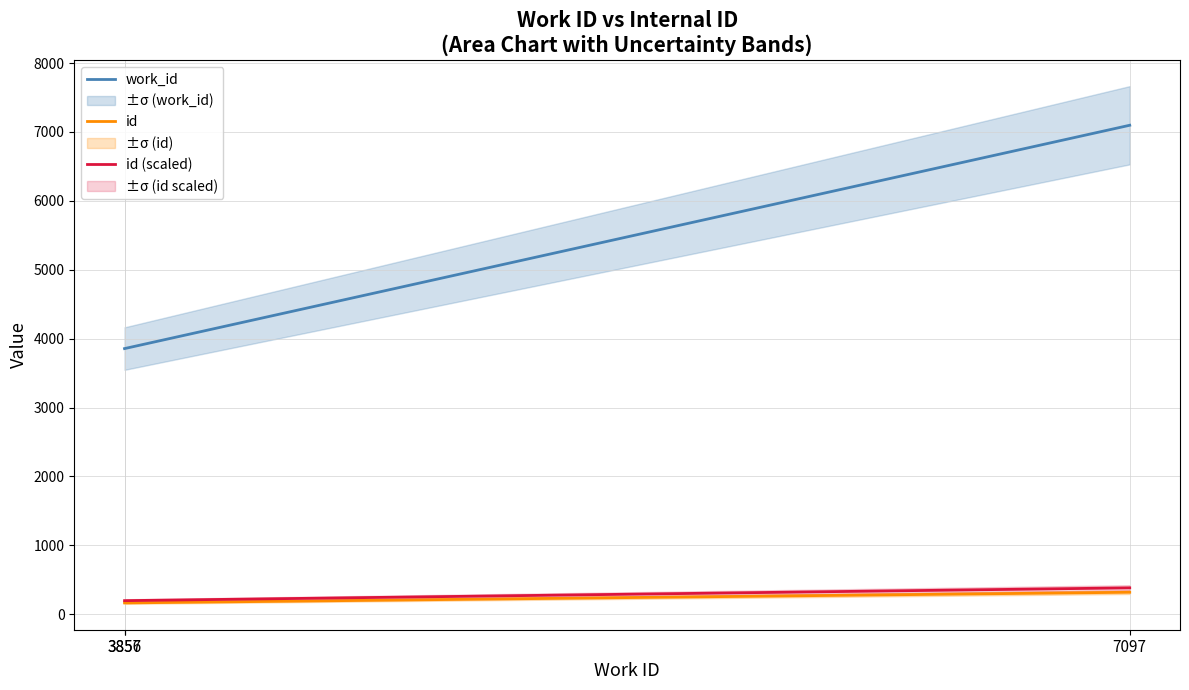

List the series in order of their peak value, lowest first.

id, id (scaled), work_id